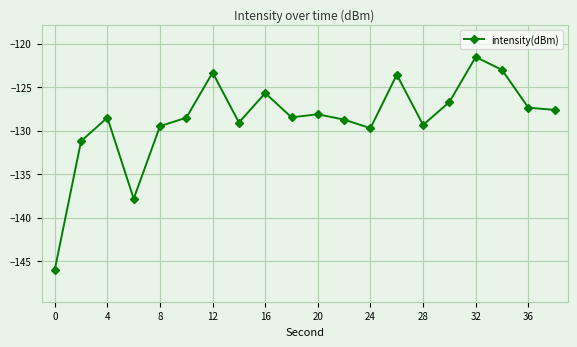

What is the value of the 6th point from the left?

-128.5